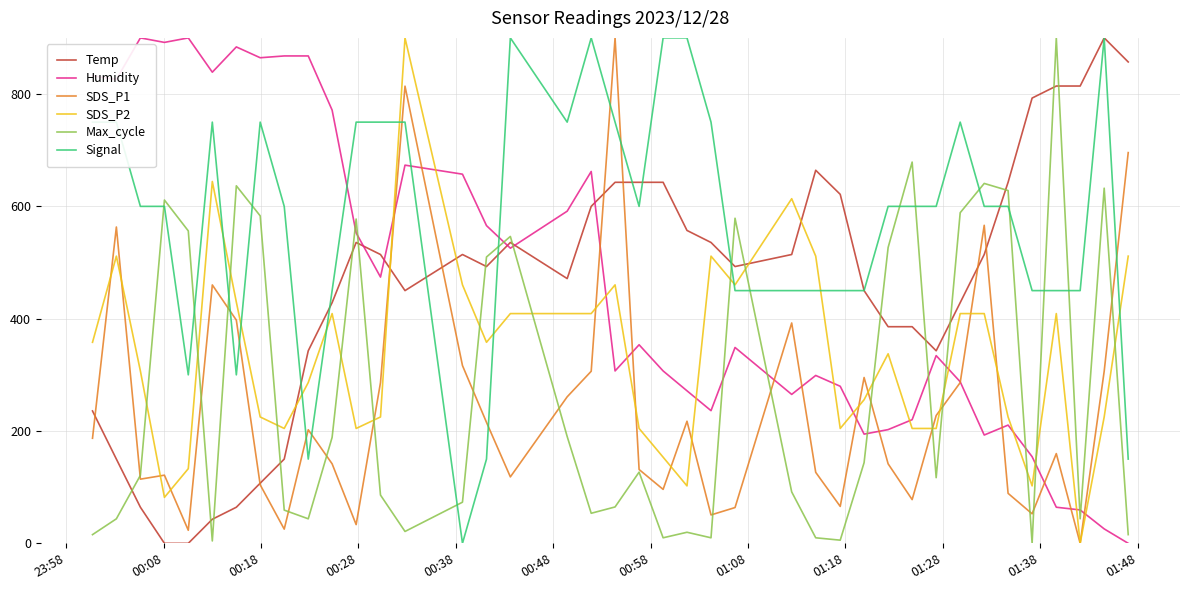

What is the highest value of the Signal series?

900.0